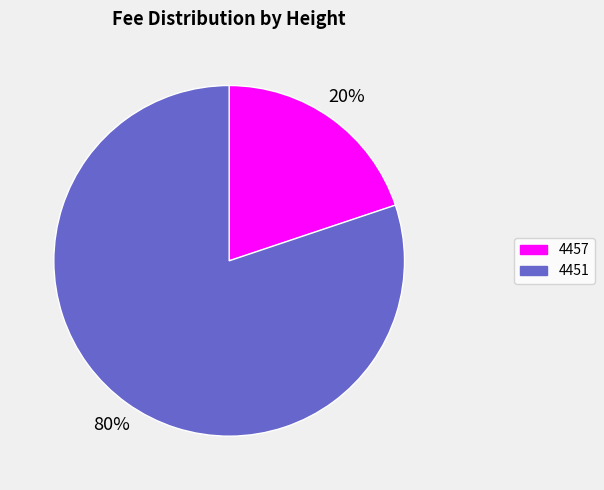

To the nearest percent, what percentage of the pie is 4451?

80%